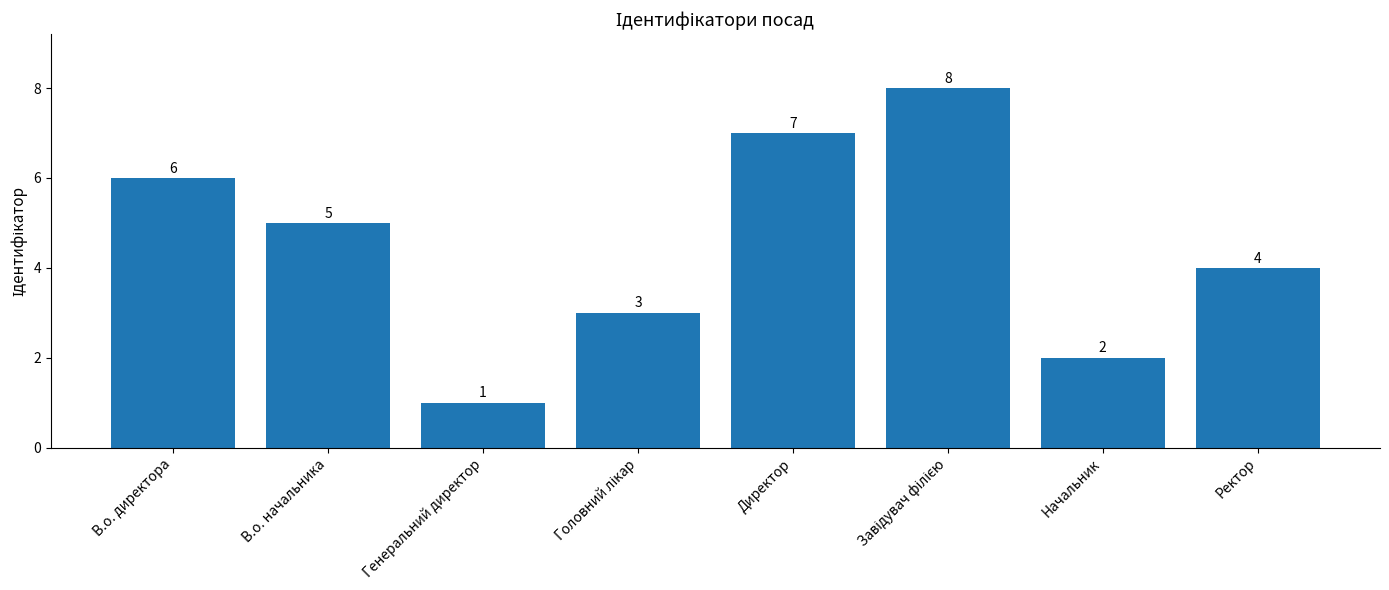

What position from the left is Директор?

5